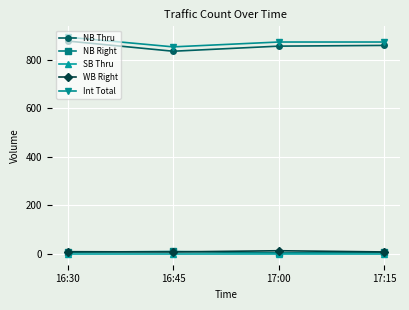

What is the difference between the second highest and minimum values in the NB Thru series?

24